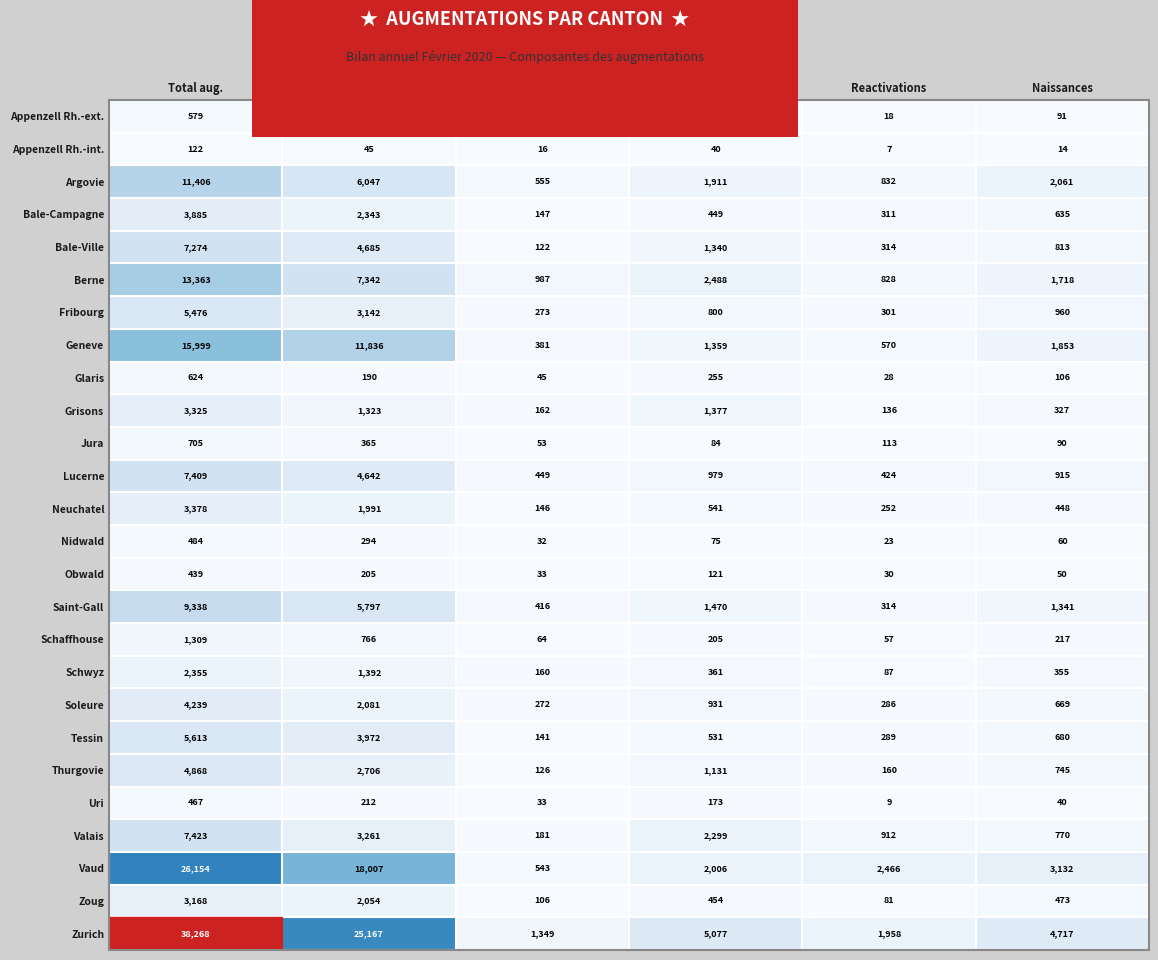

Which series changed the most between Chgt statut and Naissances?

Valais